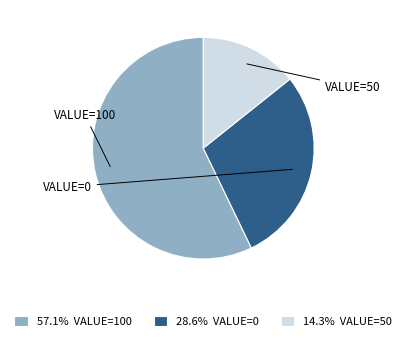

Is there any slice that represents more than half of the pie?

Yes